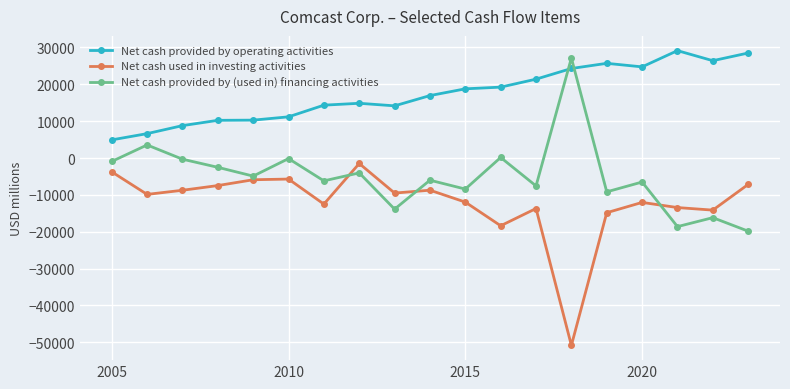

How many distinct data groups are displayed?

3